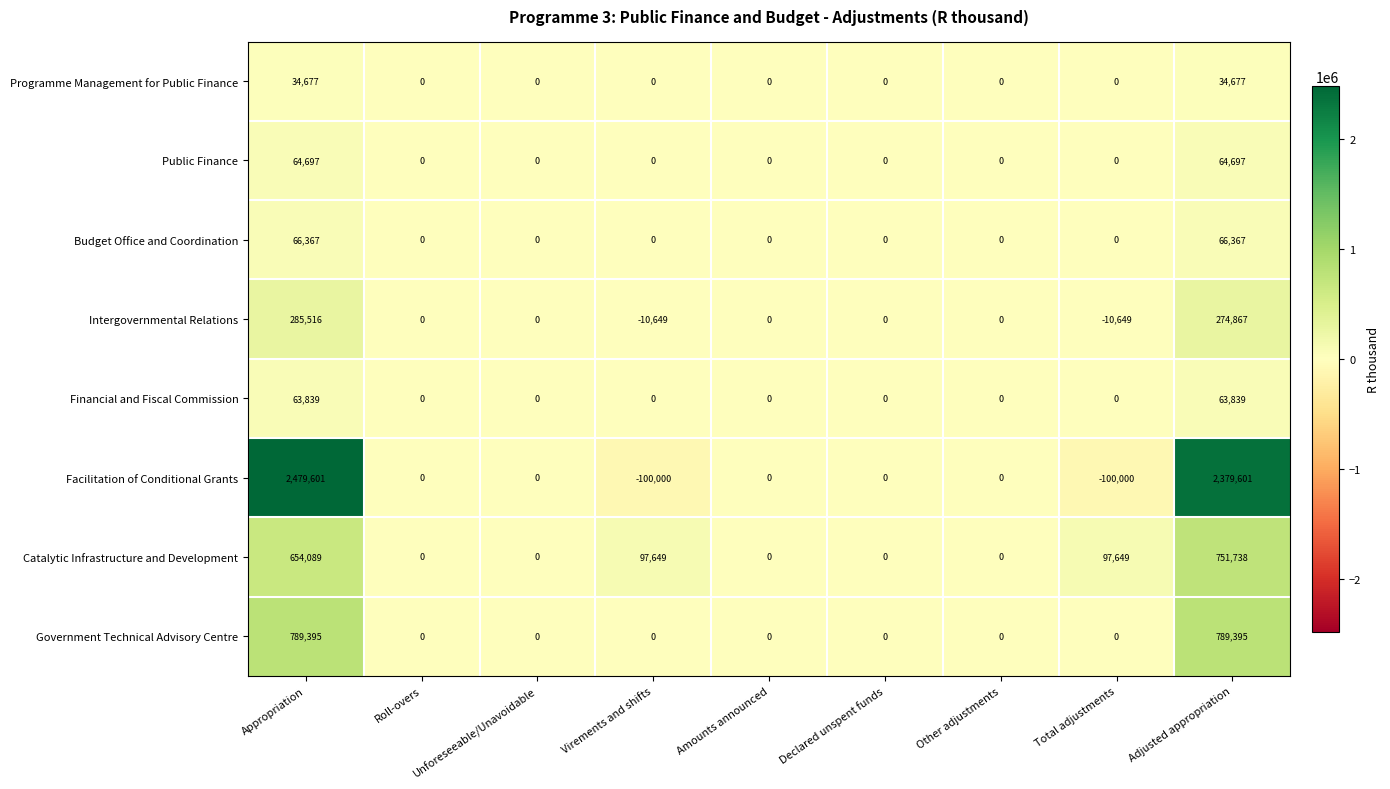

True or false: Intergovernmental Relations has a value of 0 at Declared unspent funds.

True